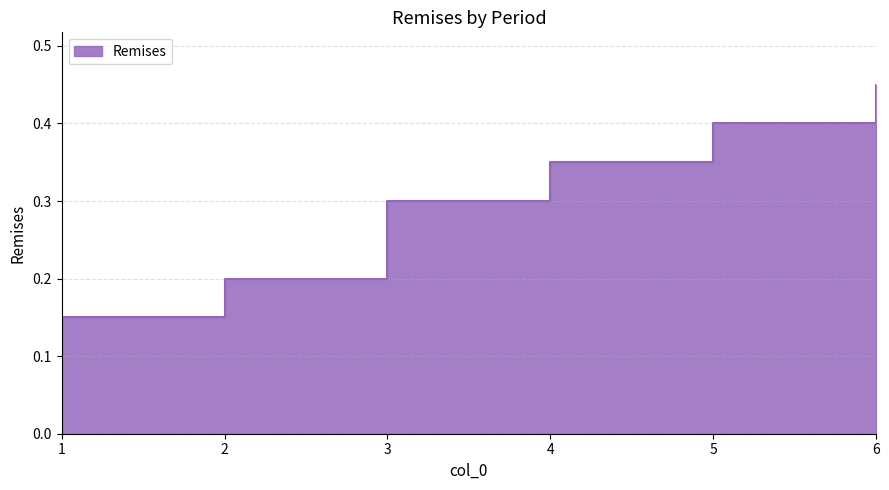

The value at 4 is 0.6. True or false?

False